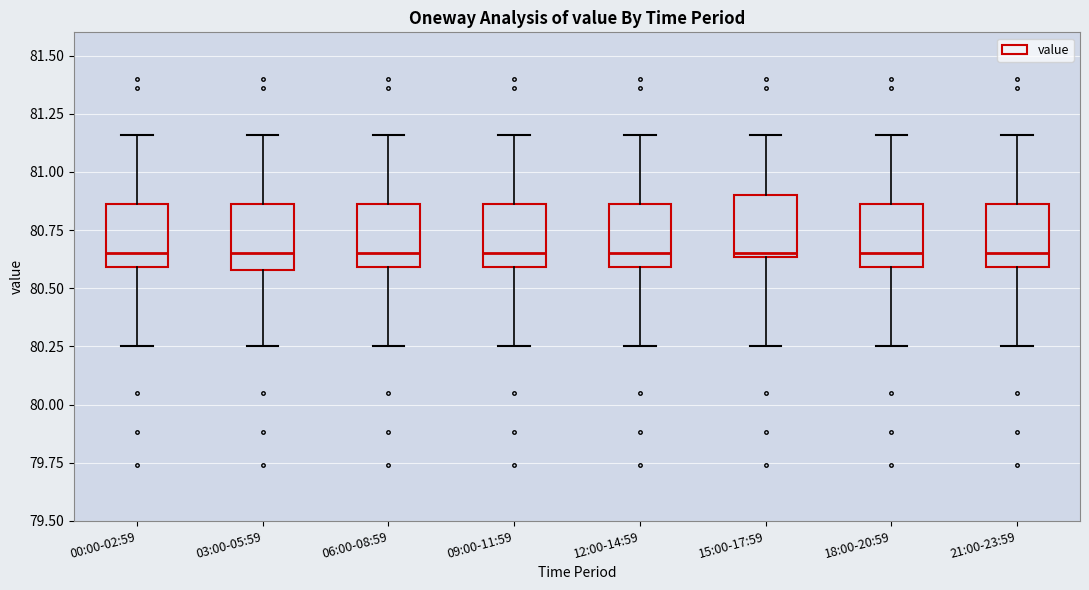

Reading left to right, read every box against the y-axis: the position of its median line, the range the box covers, and the ends of its whiskers. The values are not printed on the chart, so give them approximately, as read against the axis.

00:00-02:59: median 80.65, box 80.60 to 80.85, whiskers 80.25 to 81.15
03:00-05:59: median 80.65, box 80.60 to 80.85, whiskers 80.25 to 81.15
06:00-08:59: median 80.65, box 80.60 to 80.85, whiskers 80.25 to 81.15
09:00-11:59: median 80.65, box 80.60 to 80.85, whiskers 80.25 to 81.15
12:00-14:59: median 80.65, box 80.60 to 80.85, whiskers 80.25 to 81.15
15:00-17:59: median 80.65 (just above the box's lower edge), box 80.65 to 80.90, whiskers 80.25 to 81.15
18:00-20:59: median 80.65, box 80.60 to 80.85, whiskers 80.25 to 81.15
21:00-23:59: median 80.65, box 80.60 to 80.85, whiskers 80.25 to 81.15